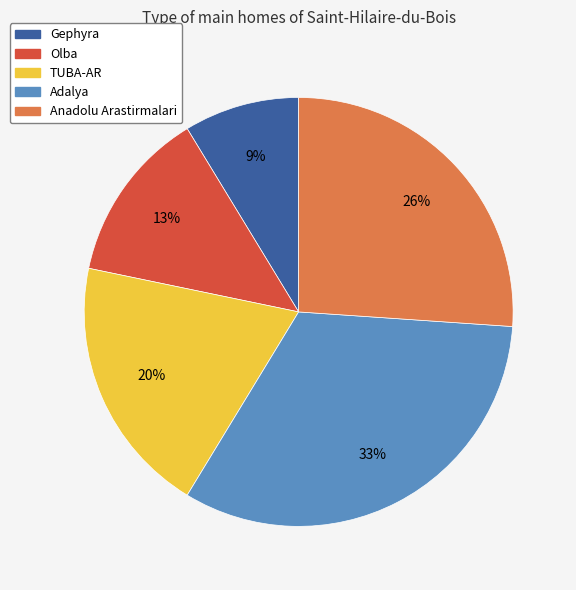

Rank the categories by value from highest to lowest.

Adalya, Anadolu Arastirmalari, TUBA-AR, Olba, Gephyra